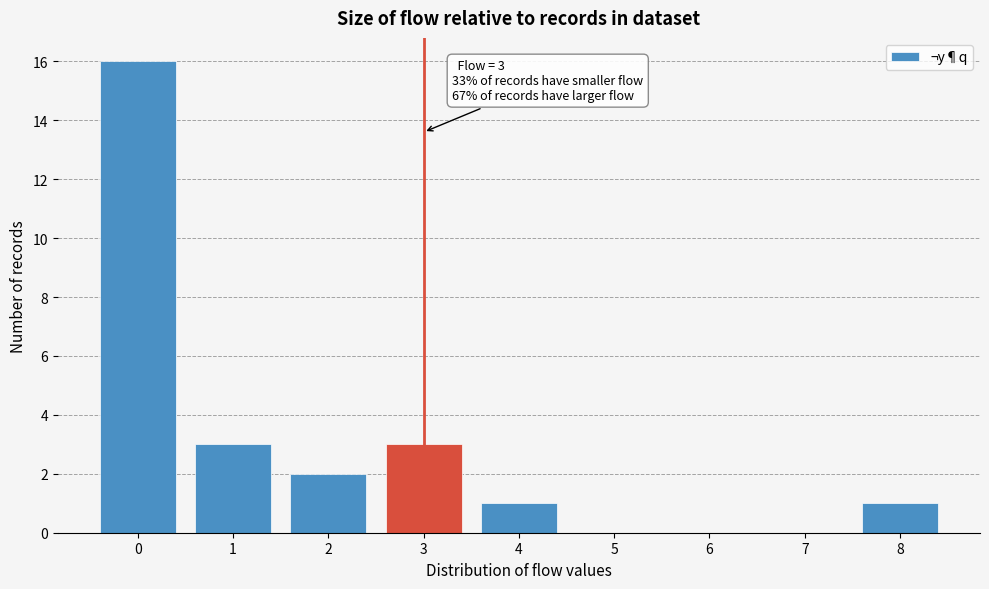

Which range on the x-axis has the tallest bar?

-0.5 to 0.5